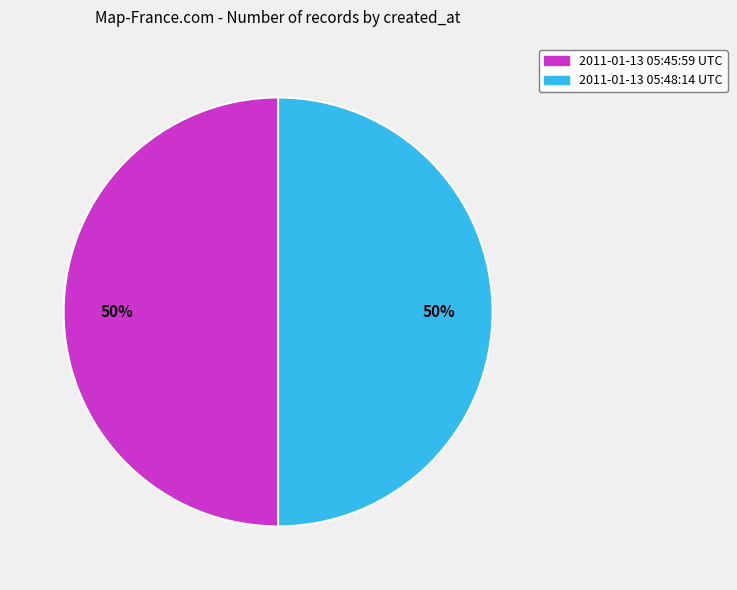

What percentage is the 2011-01-13 05:45:59 UTC slice, to the nearest percent?

50%